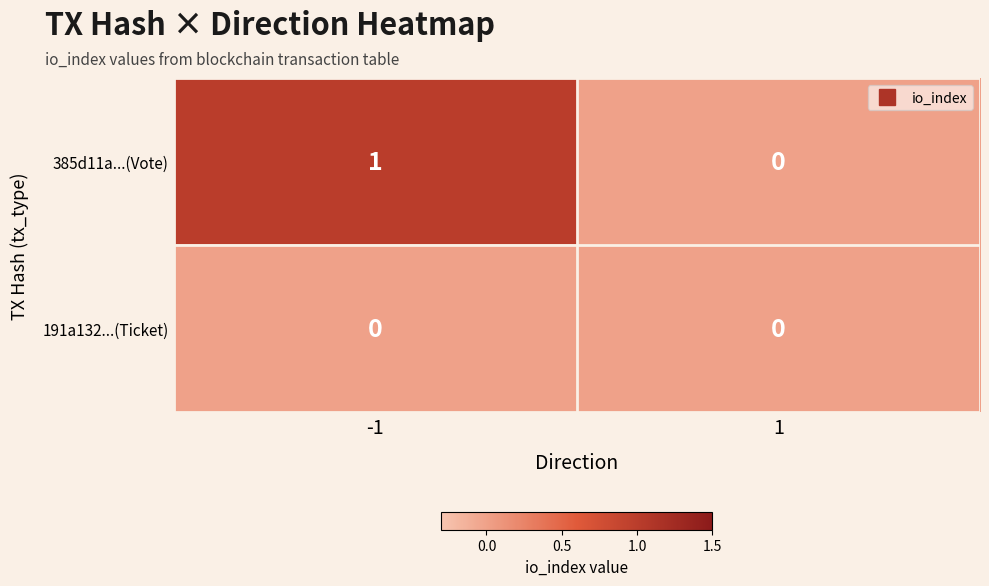

Rank the series by their average value, from highest to lowest.

385d11a...(Vote), 191a132...(Ticket)